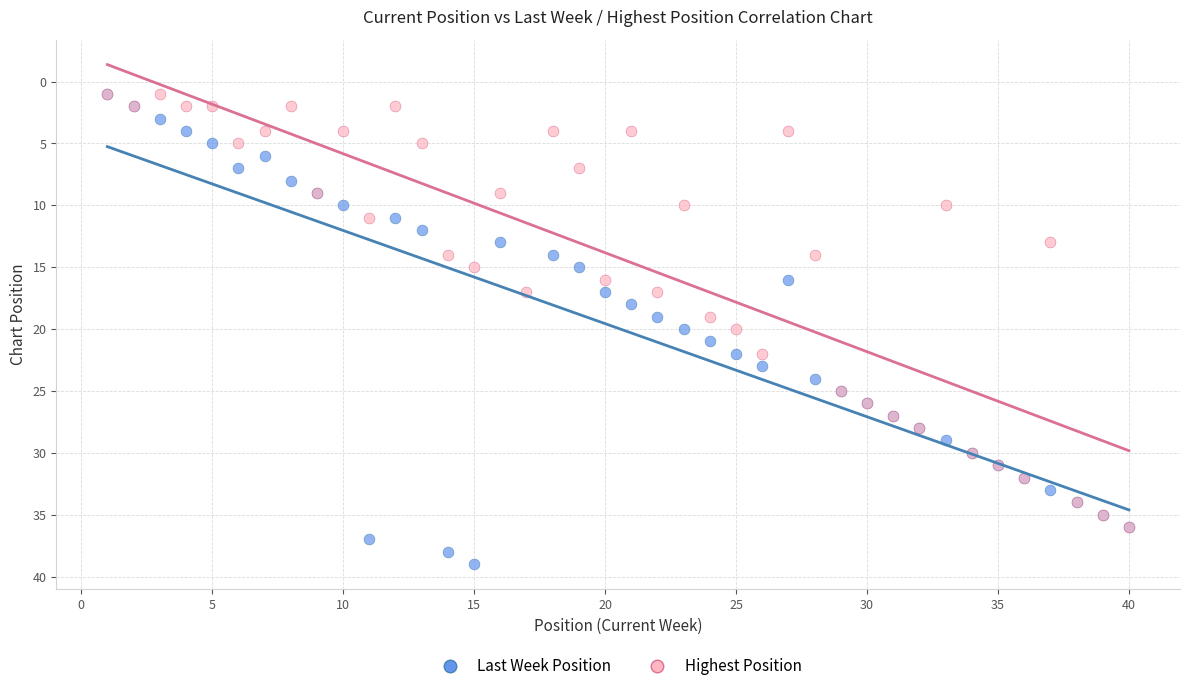

Which series has the largest Y range (max minus min)?

Last Week Position